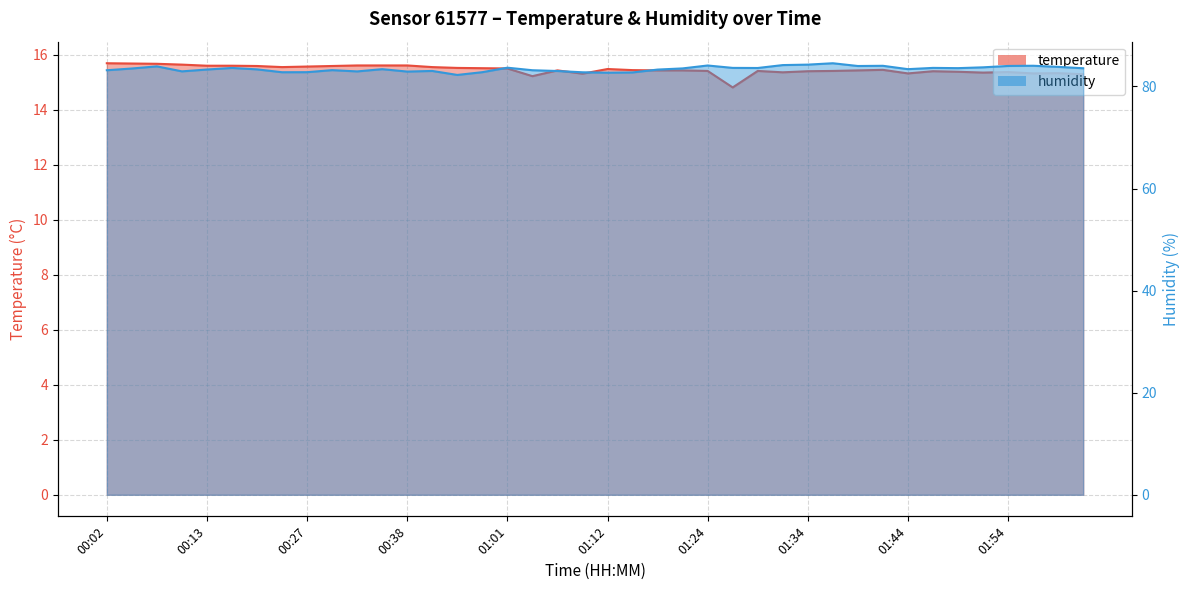

How many lines are shown in the chart?

2